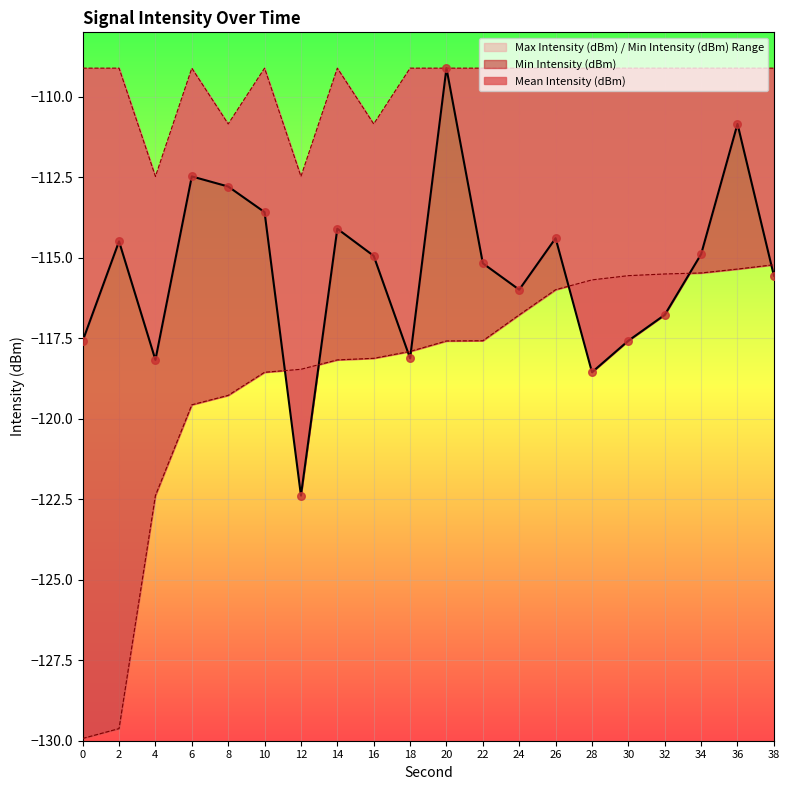

Which series contains the lowest Y value?

Min Intensity (dBm)